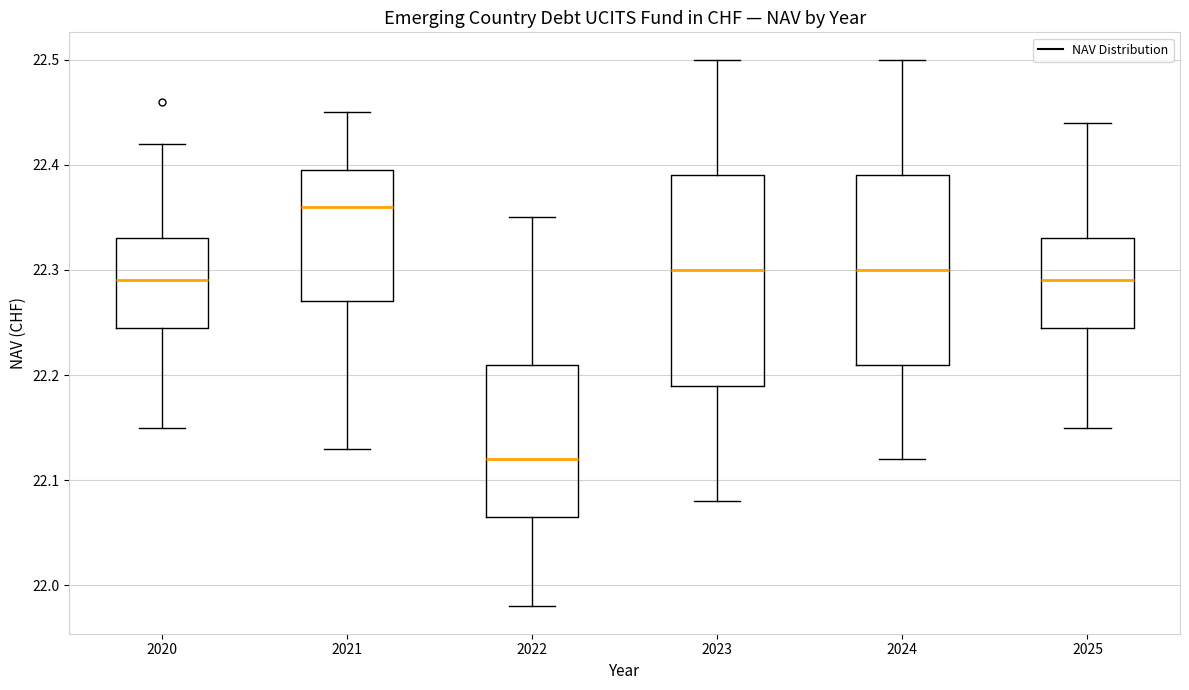

Which box's median line is the lowest?

2022